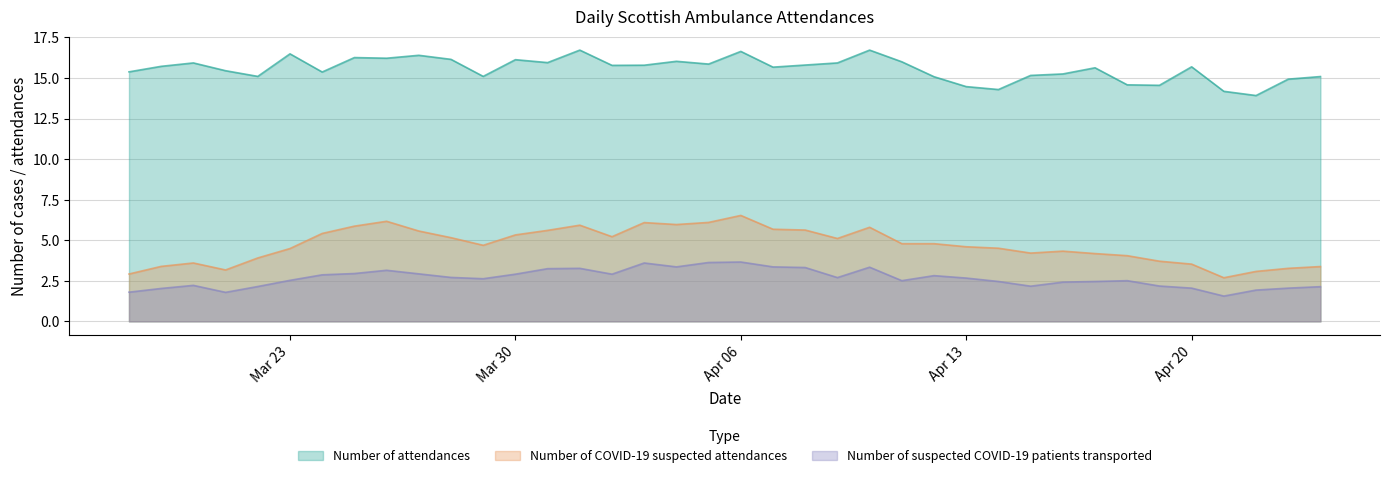

At which label does Number of attendances reach its minimum?

2020-04-22